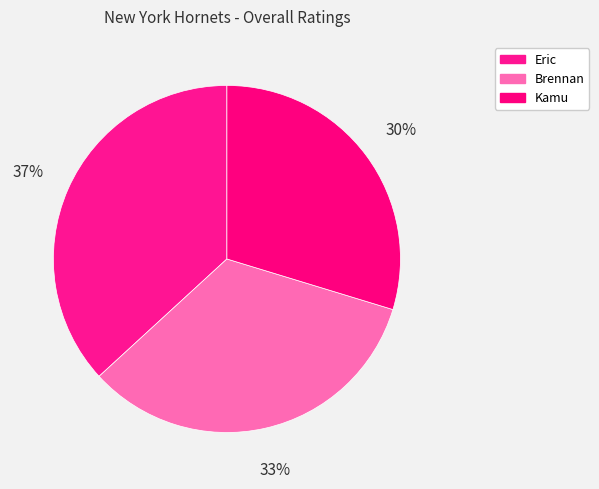

To the nearest percent, what is the difference between the Brennan and Eric slice percentages?

3%